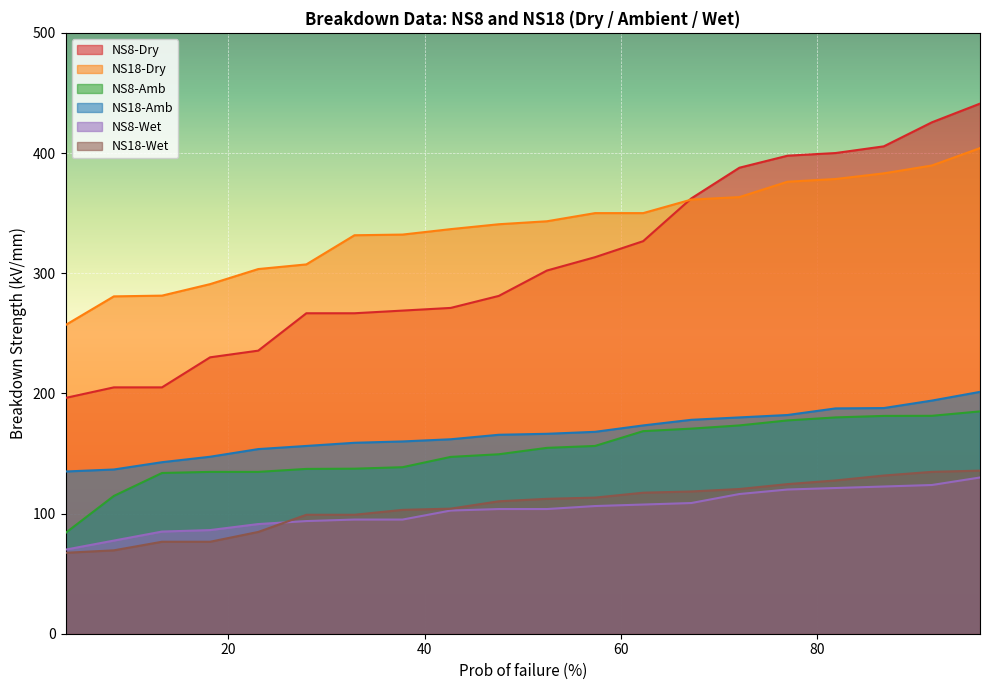

What are all the series names shown in the legend?

NS8-Dry, NS18-Dry, NS8-Amb, NS18-Amb, NS8-Wet, NS18-Wet